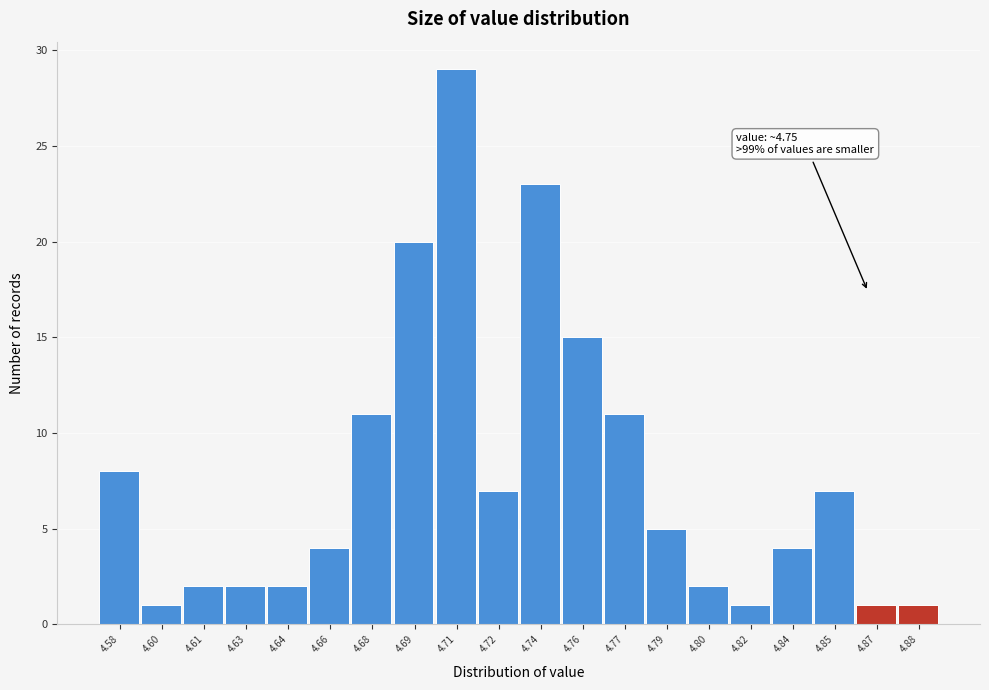

Reading right to left, list all the values displayed in this chart.

1	1	7	4	1	2	5	11	15	23	7	29	20	11	4	2	2	2	1	8